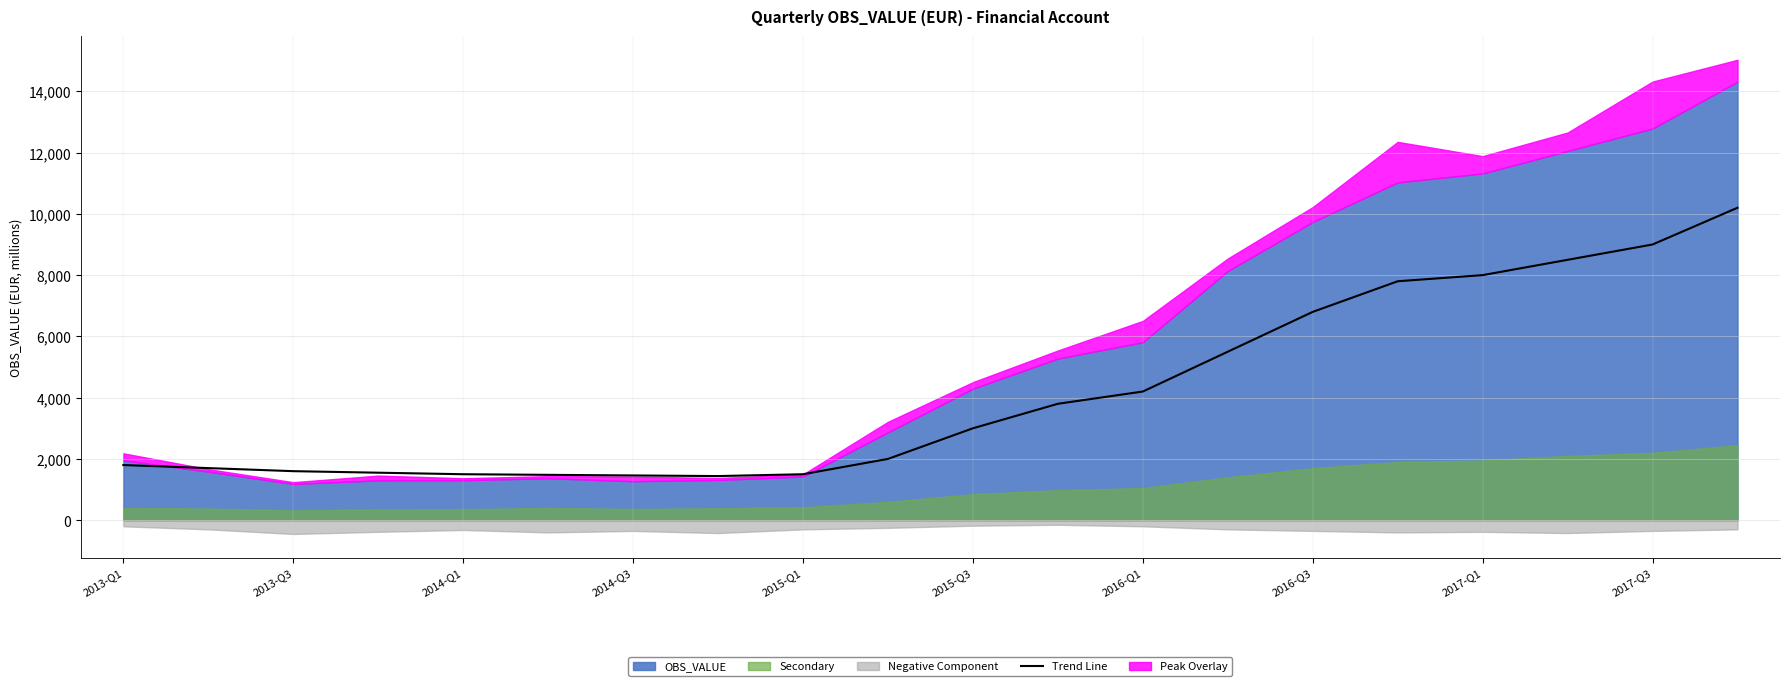

What is the maximum value for Trend Line?

10200